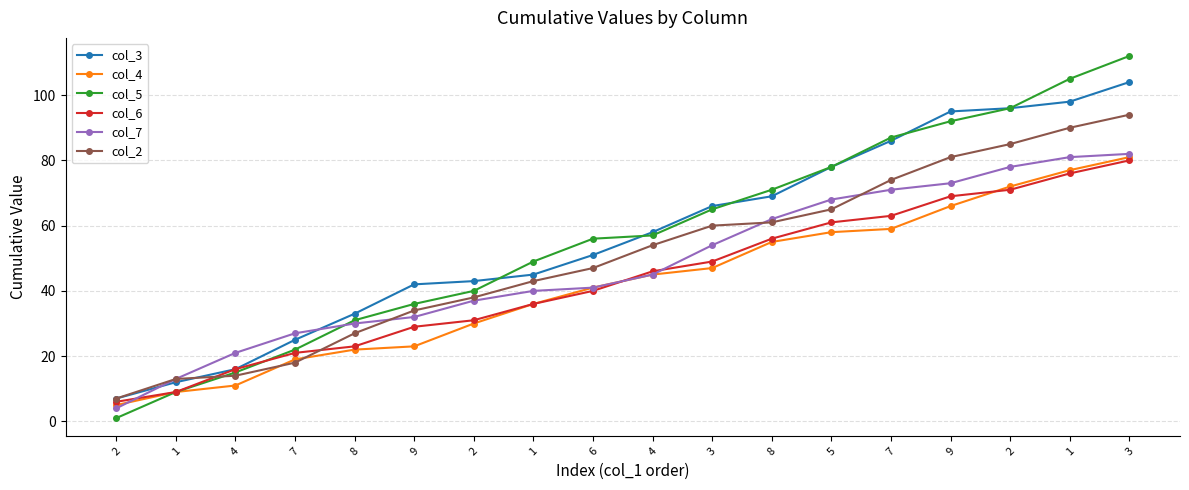

Reading right to left, what are all the values shown in this chart?

col_3: 3=104	1=98	2=96	9=95	7=86	5=78	8=69	3=66	4=58	6=51	1=45	2=43	9=42	8=33	7=25	4=16	1=12	2=7
col_4: 3=81	1=77	2=72	9=66	7=59	5=58	8=55	3=47	4=45	6=41	1=36	2=30	9=23	8=22	7=19	4=11	1=9	2=5
col_5: 3=112	1=105	2=96	9=92	7=87	5=78	8=71	3=65	4=57	6=56	1=49	2=40	9=36	8=31	7=22	4=15	1=9	2=1
col_6: 3=80	1=76	2=71	9=69	7=63	5=61	8=56	3=49	4=46	6=40	1=36	2=31	9=29	8=23	7=21	4=16	1=9	2=6
col_7: 3=82	1=81	2=78	9=73	7=71	5=68	8=62	3=54	4=45	6=41	1=40	2=37	9=32	8=30	7=27	4=21	1=13	2=4
col_2: 3=94	1=90	2=85	9=81	7=74	5=65	8=61	3=60	4=54	6=47	1=43	2=38	9=34	8=27	7=18	4=14	1=13	2=7